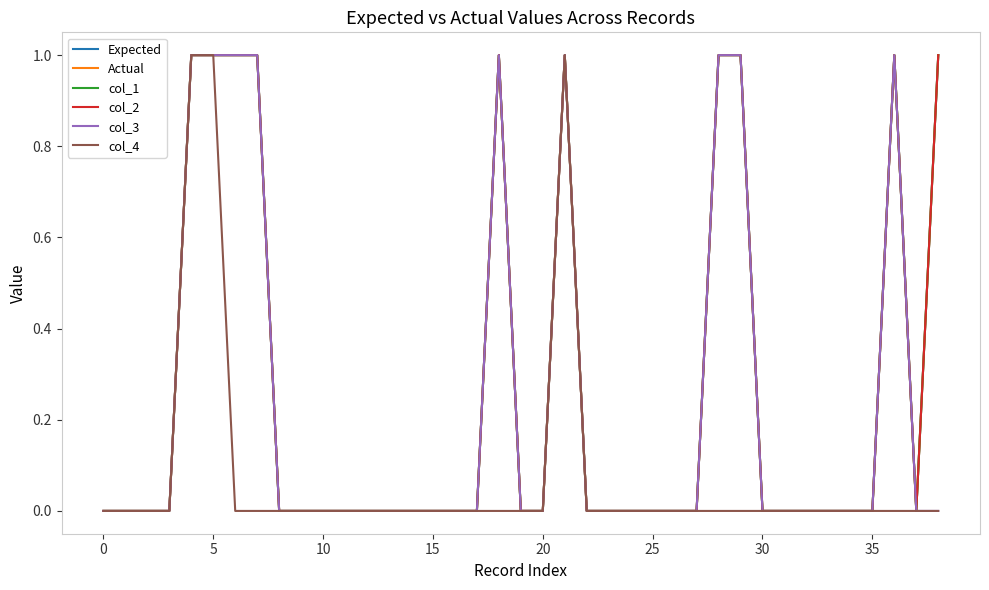

What is the difference between the second highest and minimum values in the col_2 series?

1